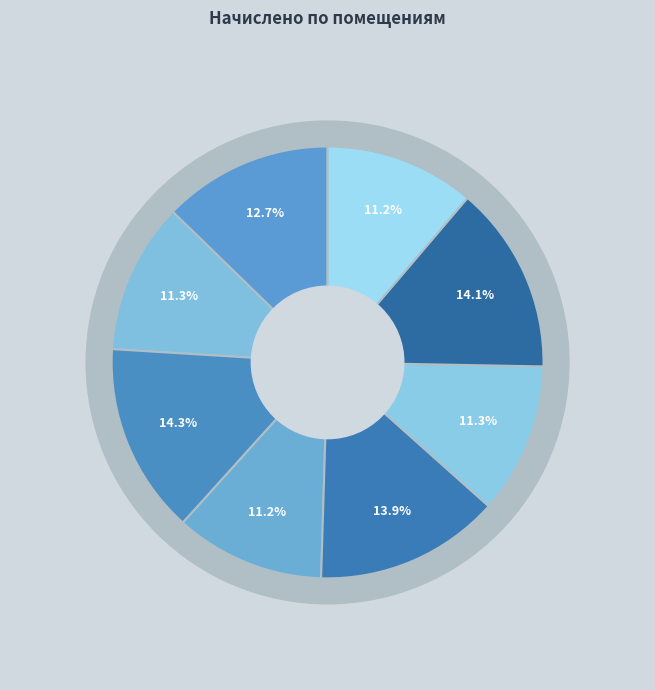

To the nearest percent, what percentage of the pie is 8?

11%